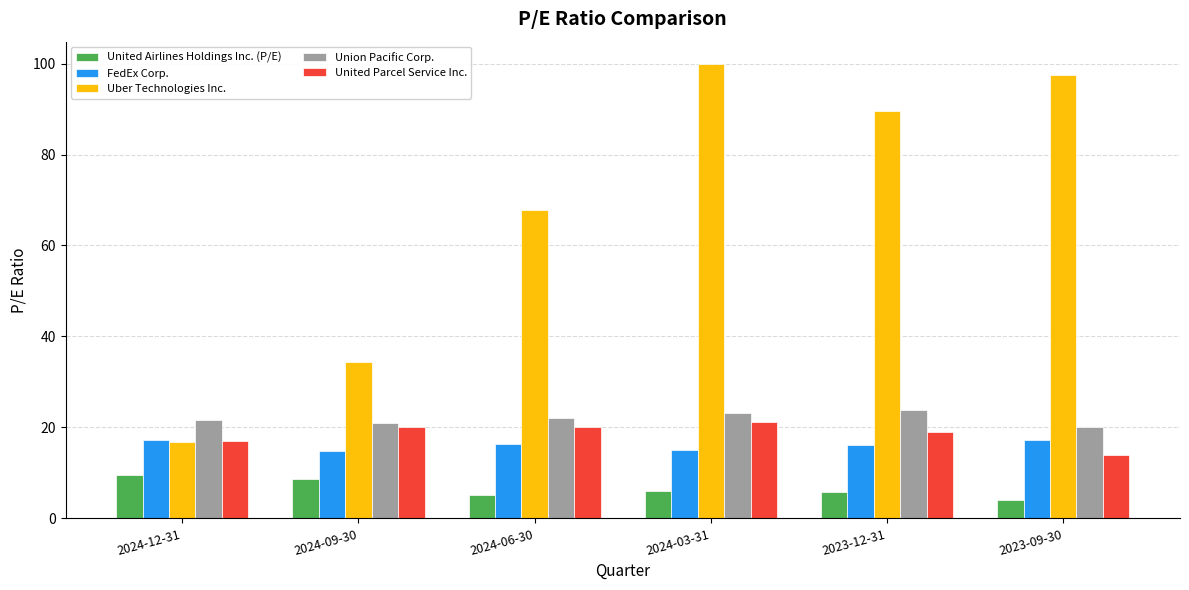

Does the chart contain stacked bars?

No